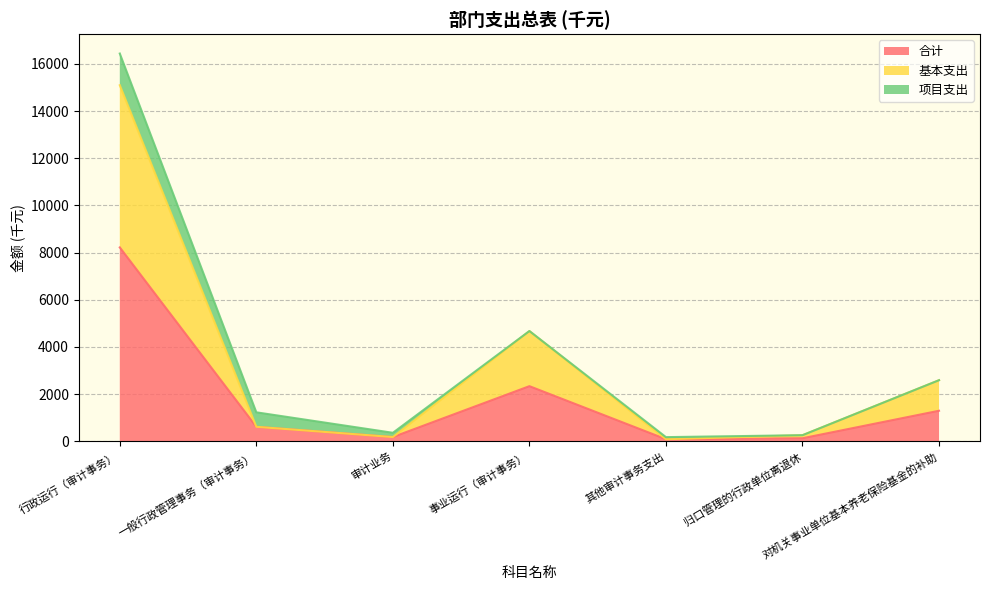

What is the total value across all series at 事业运行（审计事务）?

4674